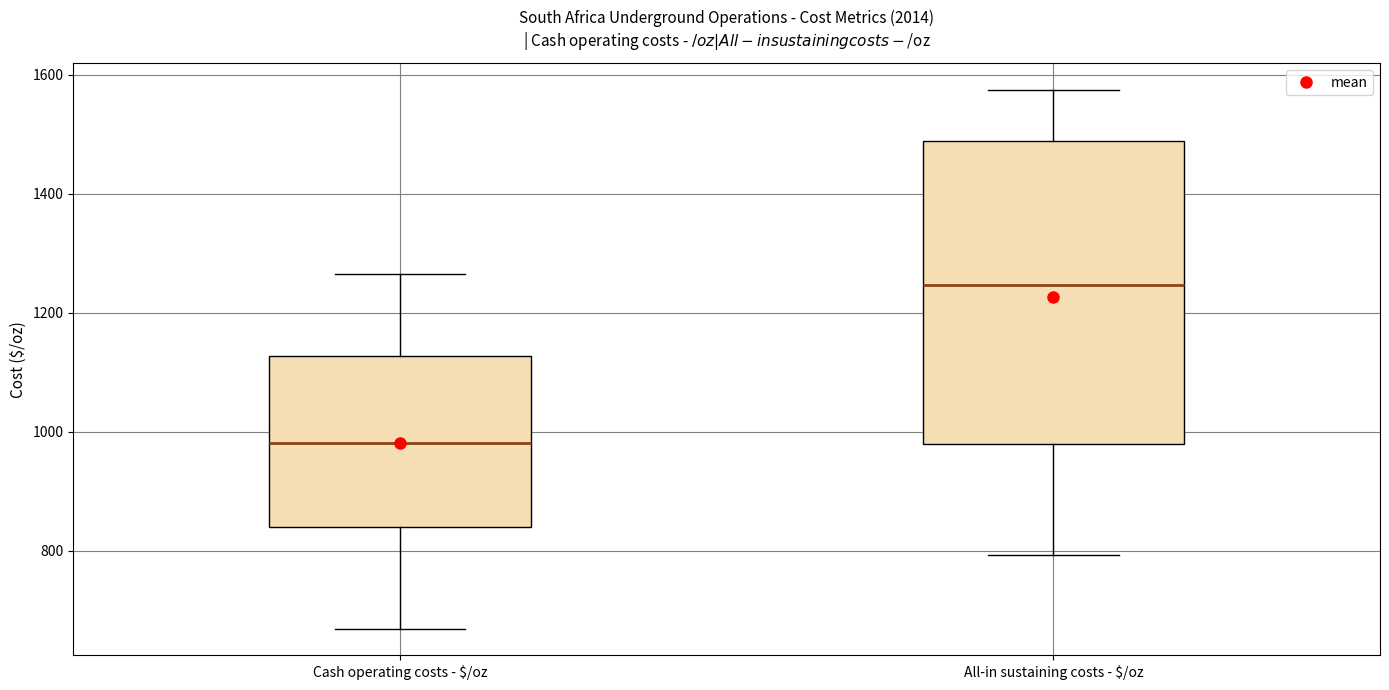

Reading left to right, read every box against the y-axis: the position of its median line, the range the box covers, and the ends of its whiskers. The values are not printed on the chart, so give them approximately, as read against the axis.

Cash operating costs - $/oz: median 980, box 840 to 1120, whiskers 660 to 1260
All-in sustaining costs - $/oz: median 1240, box 980 to 1480, whiskers 800 to 1580